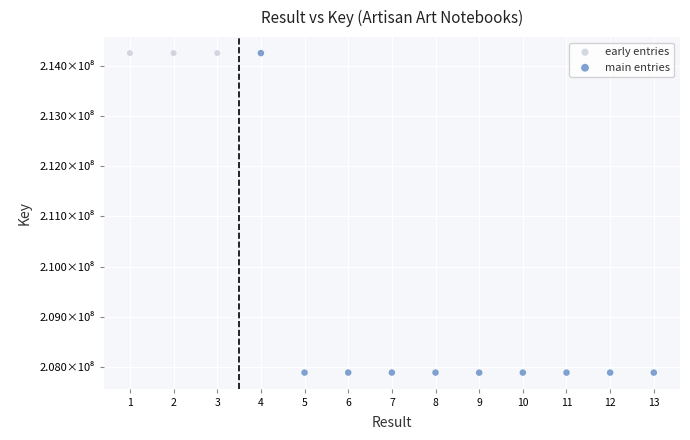

Which series has the largest Y range (max minus min)?

main entries